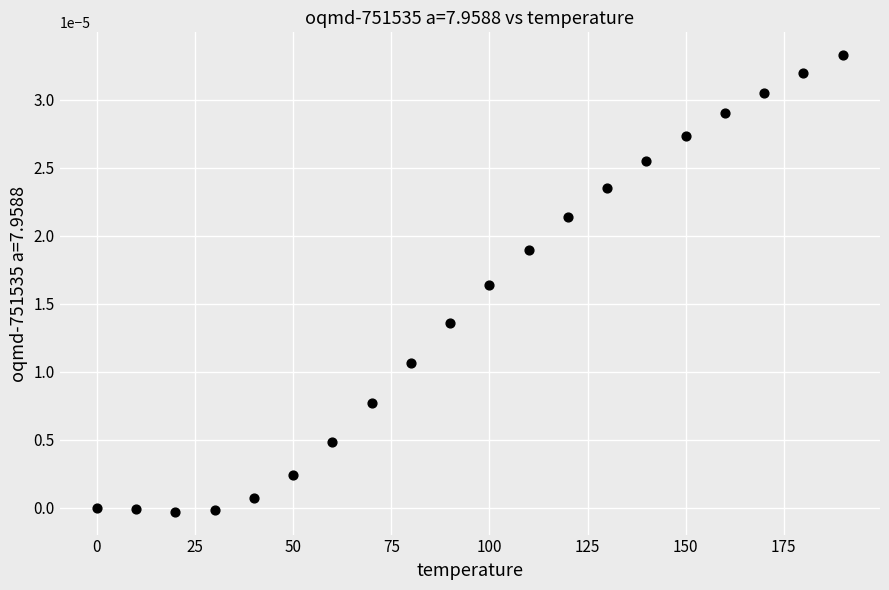

What is the range of X values (max minus min)?

190.0